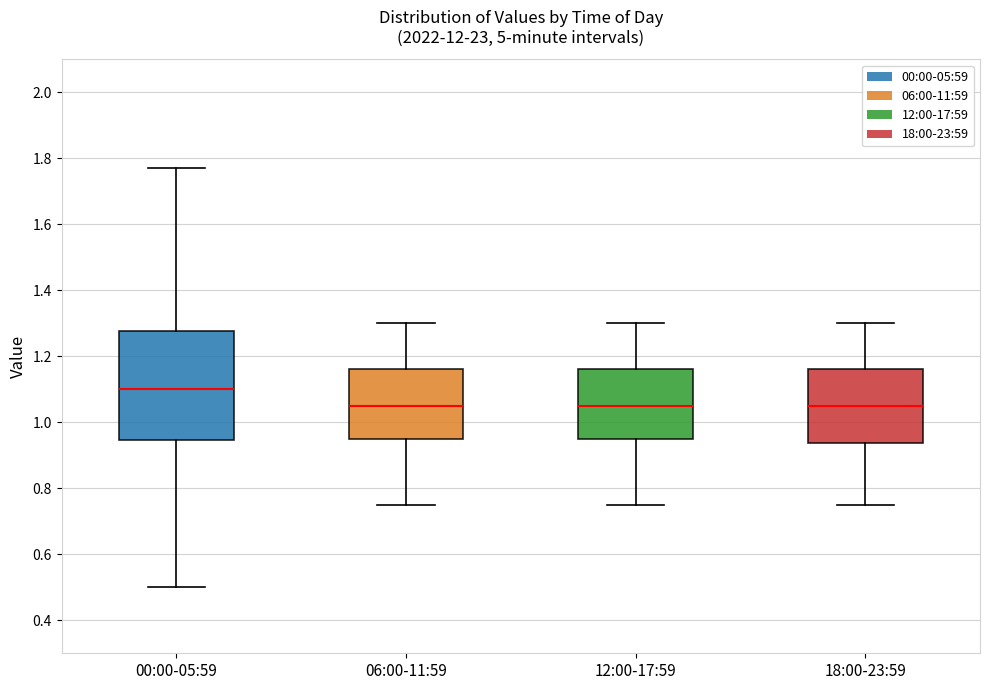

Reading left to right, read every box against the y-axis: the position of its median line, the range the box covers, and the ends of its whiskers. The values are not printed on the chart, so give them approximately, as read against the axis.

00:00-05:59: median 1.10, box 0.94 to 1.28, whiskers 0.50 to 1.78
06:00-11:59: median 1.06, box 0.96 to 1.16, whiskers 0.76 to 1.30
12:00-17:59: median 1.06, box 0.96 to 1.16, whiskers 0.76 to 1.30
18:00-23:59: median 1.06, box 0.94 to 1.16, whiskers 0.76 to 1.30